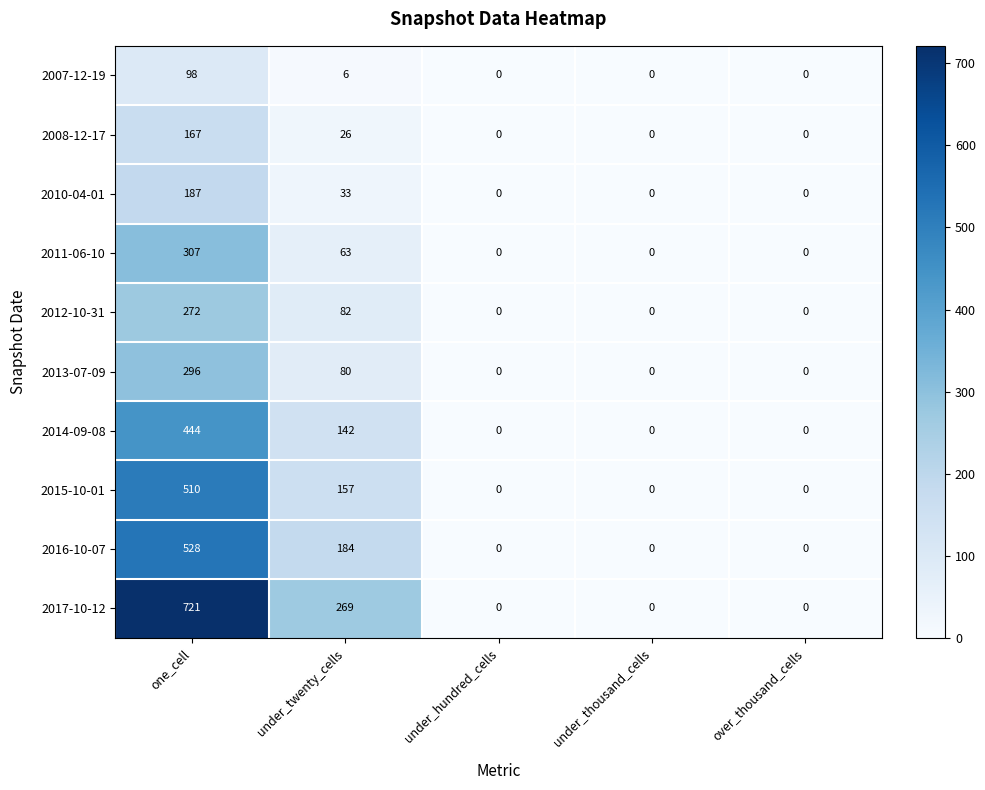

What is the spread (max minus min) of values at under_twenty_cells?

263